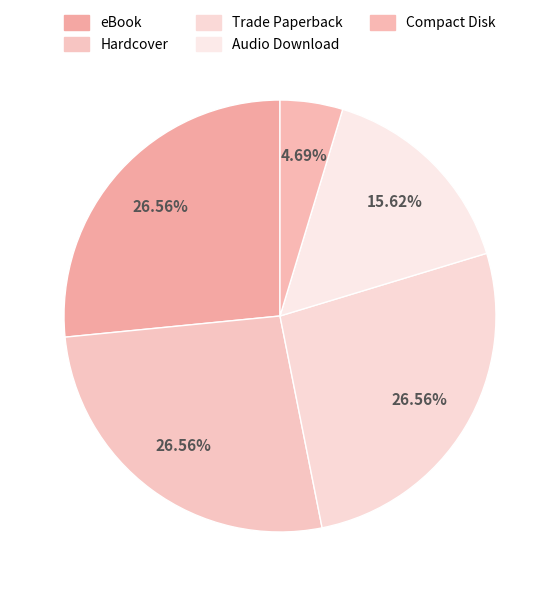

The eBook slice represents 32% of the pie. True or false?

False